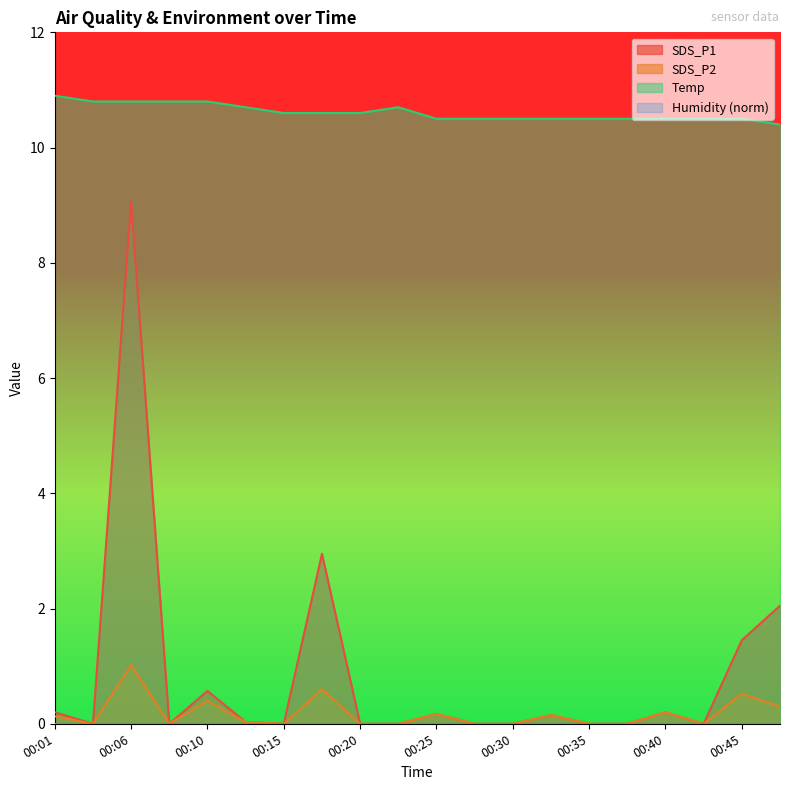

At 00:47, list the series in order from smallest to largest.

SDS_P2, SDS_P1, Temp